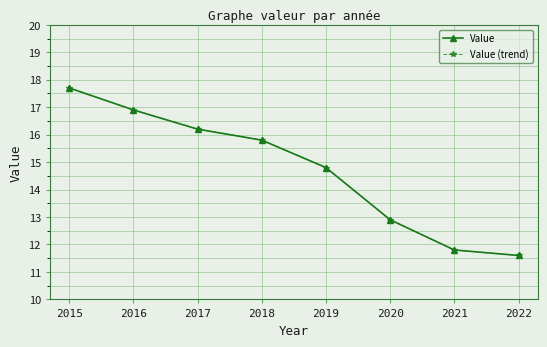

What is the difference between the Value (trend) values at 2018 and 2015?

1.9